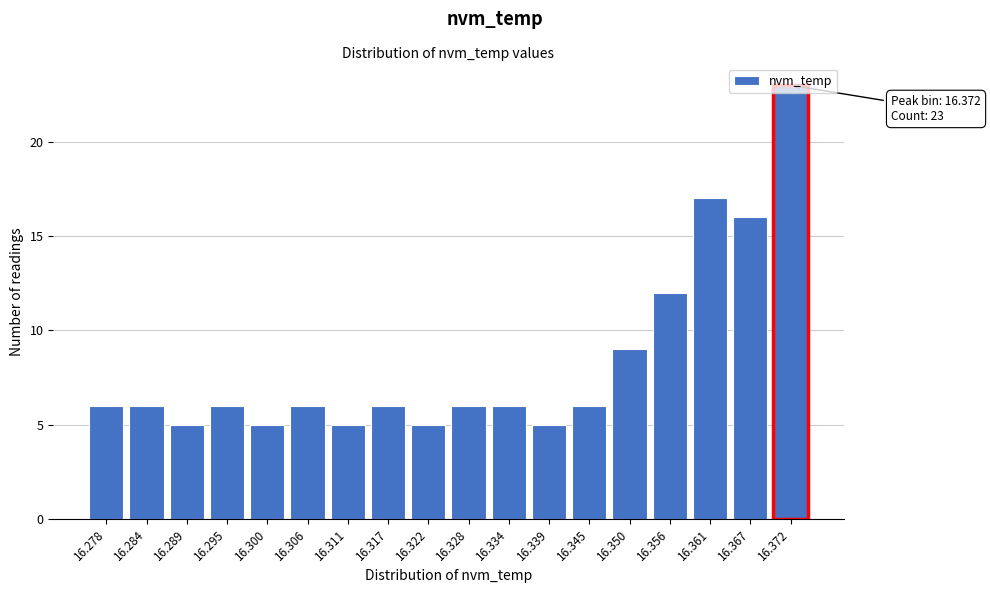

What is the difference between the maximum and minimum values?

18